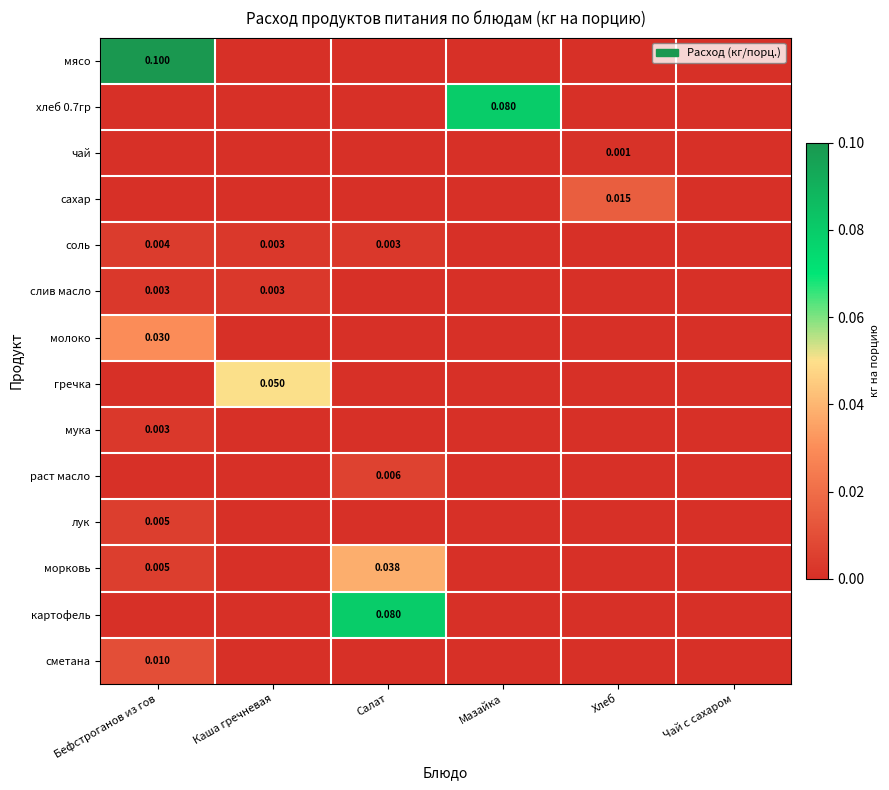

Which series has the widest spread of values?

мясо